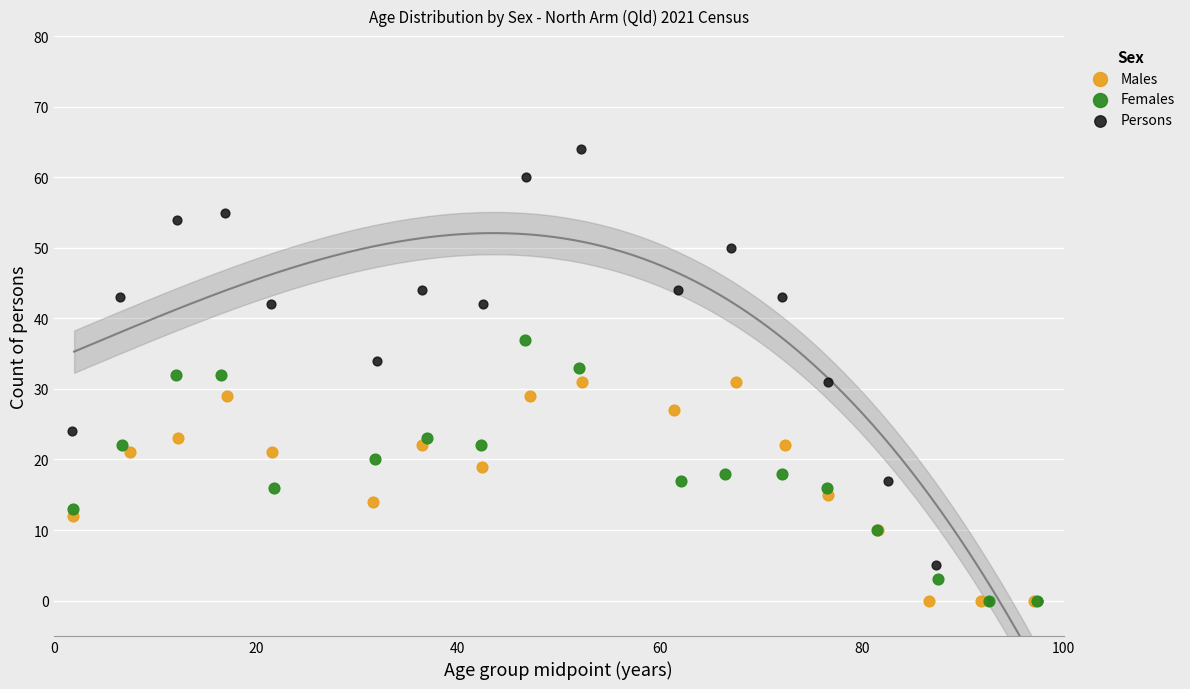

Which series reaches the maximum Y coordinate?

Persons